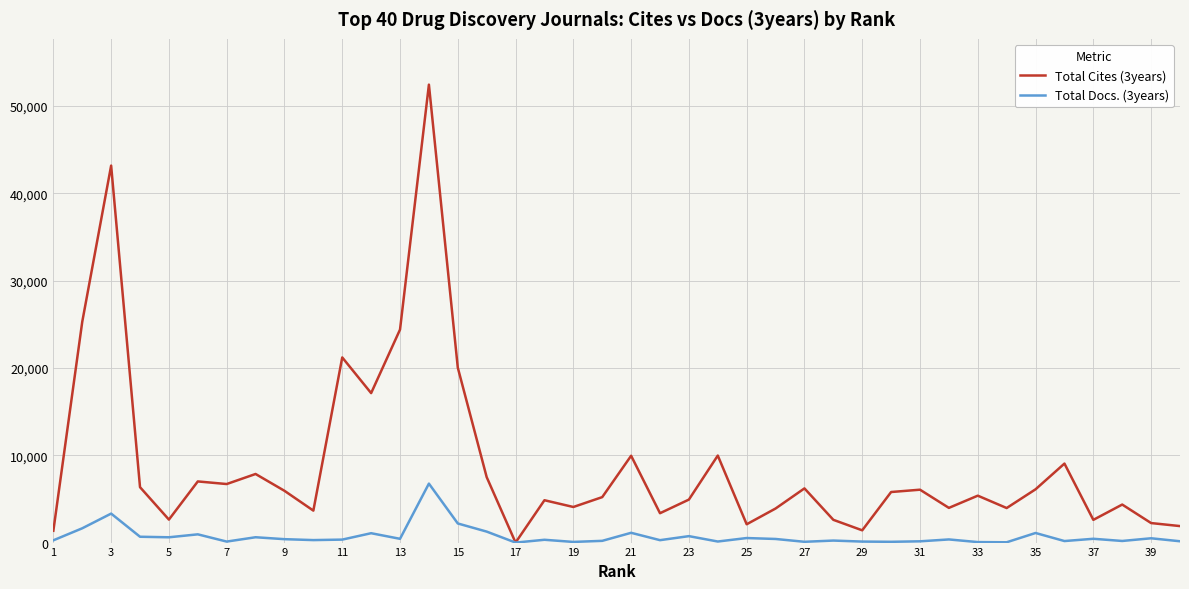

What is the difference between the second highest and minimum values in the Total Cites (3years) series?

43182